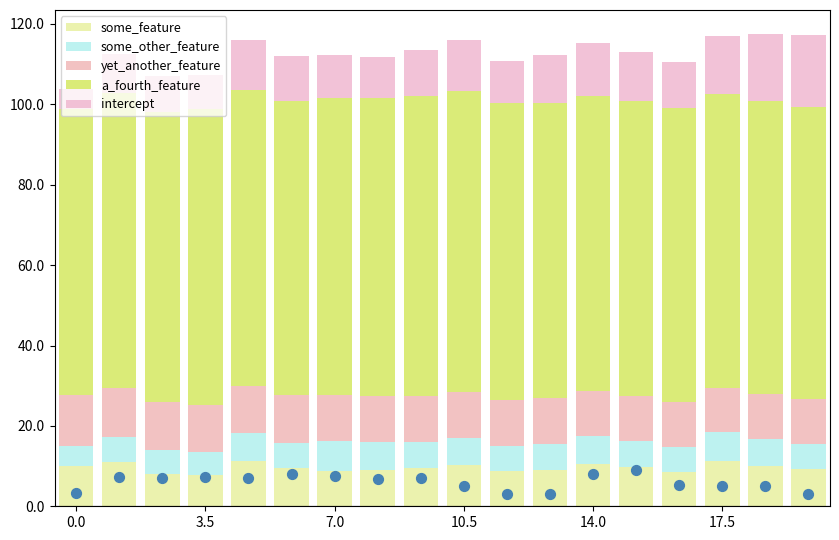

Which series contains the highest Y value?

a_fourth_feature